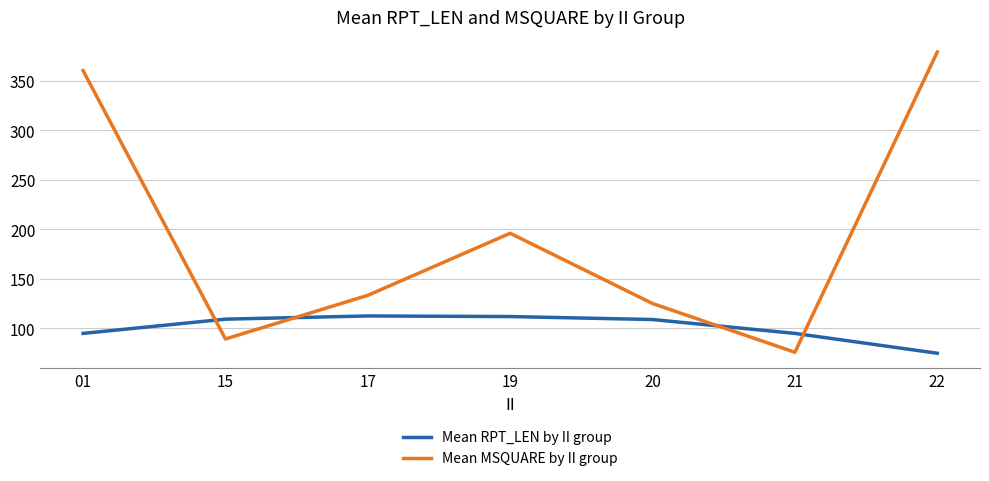

How many categories are shown in the chart?

7